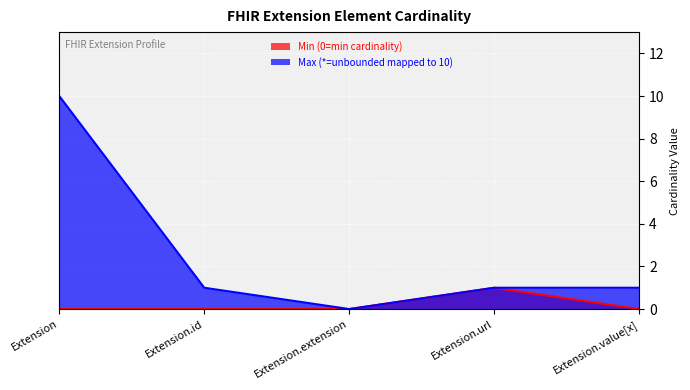

At which category does the chart reach its peak across all series?

Extension